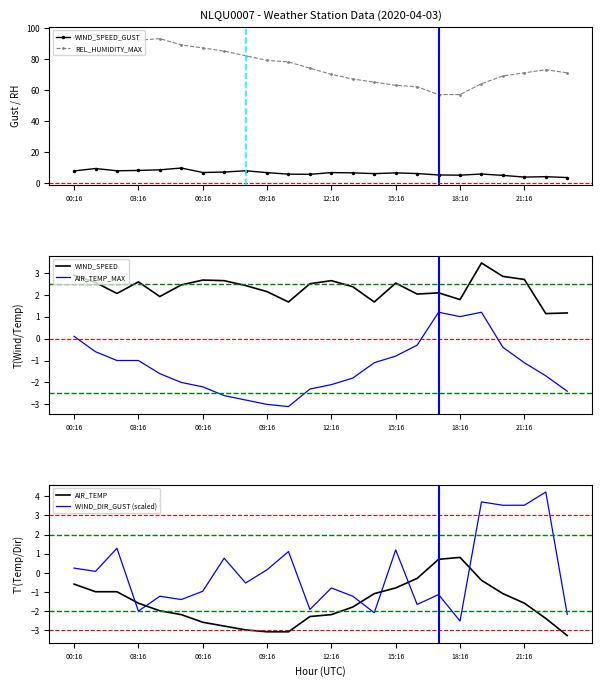

Rank the series at 8 from highest to lowest value.

REL_HUMIDITY_MAX, WIND_SPEED_GUST, WIND_SPEED, WIND_DIR_GUST (scaled), AIR_TEMP_MAX, AIR_TEMP